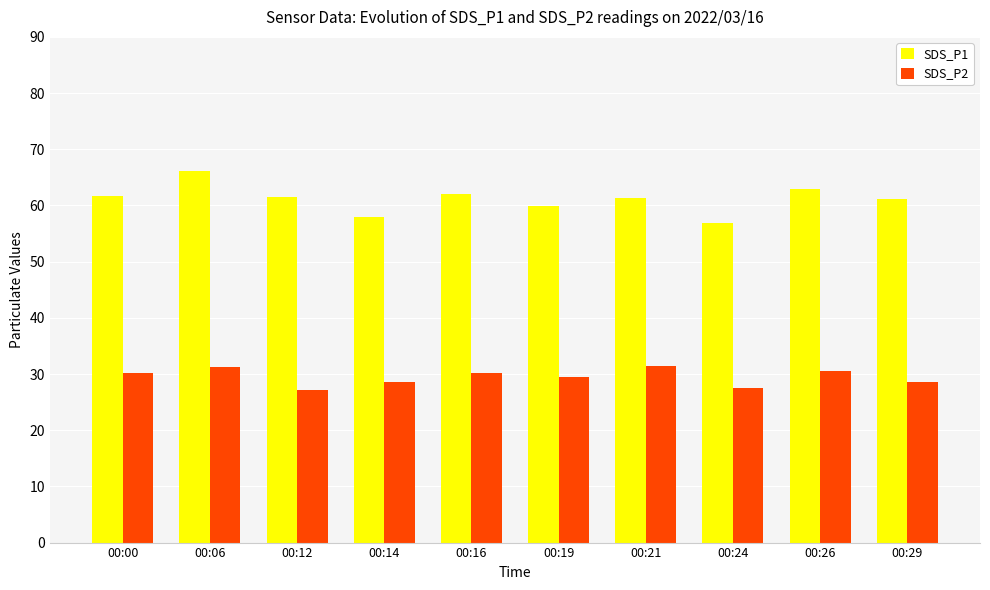

List the series in order of their overall mean, highest first.

SDS_P1, SDS_P2